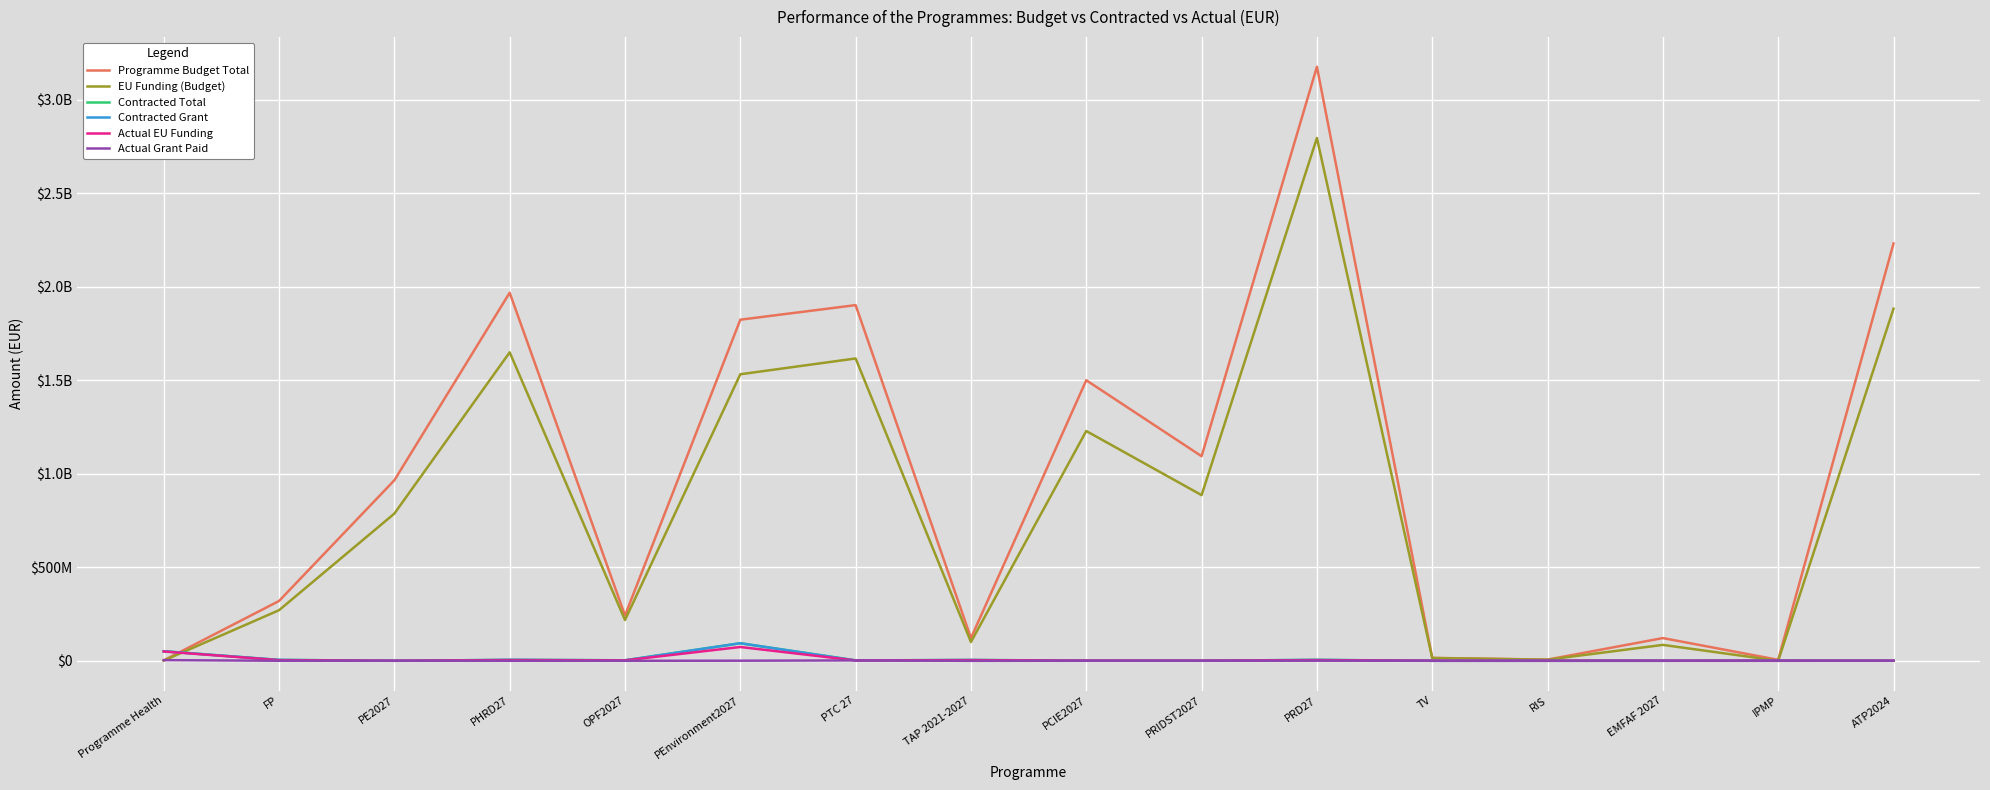

Does the chart have visible grid lines?

Yes